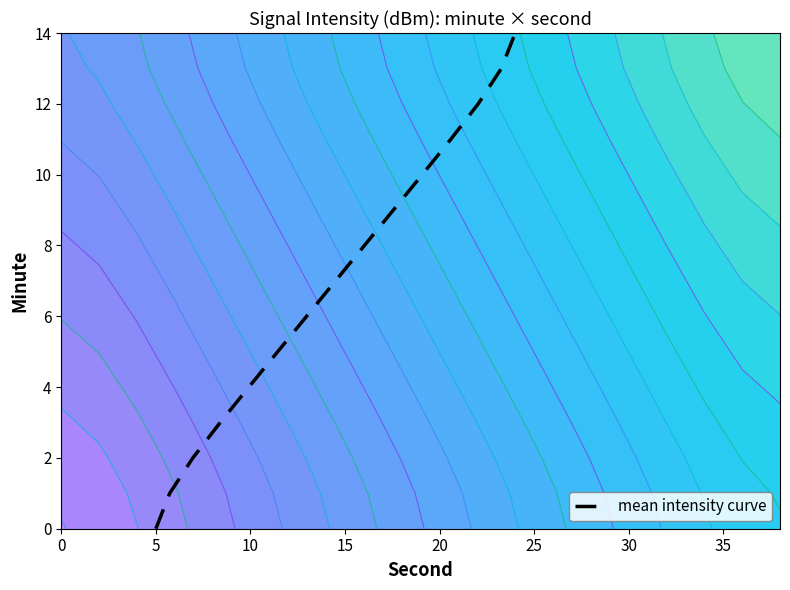

What is the maximum value for mean intensity curve?

14